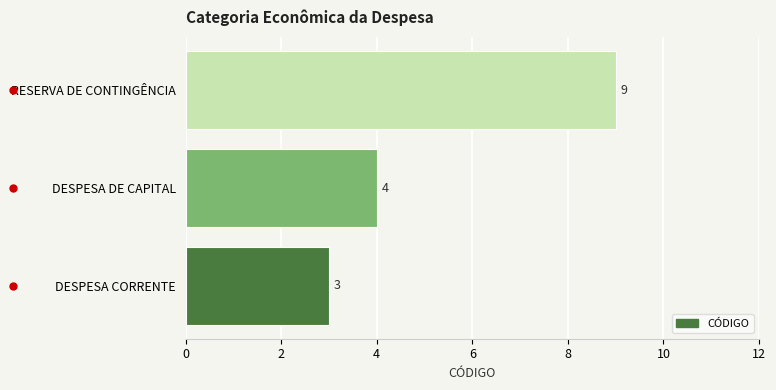

Which label corresponds to the largest value in the chart?

RESERVA DE CONTINGÊNCIA